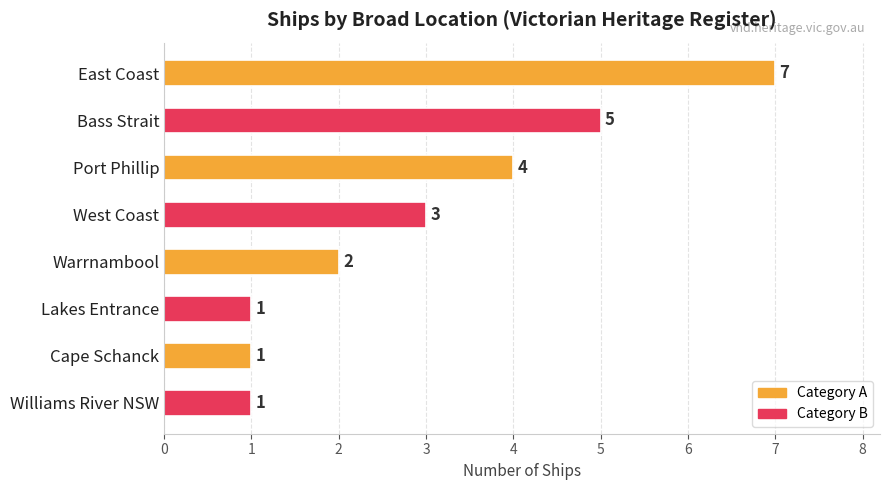

What is the label of the 3rd bar from the bottom?

Lakes Entrance